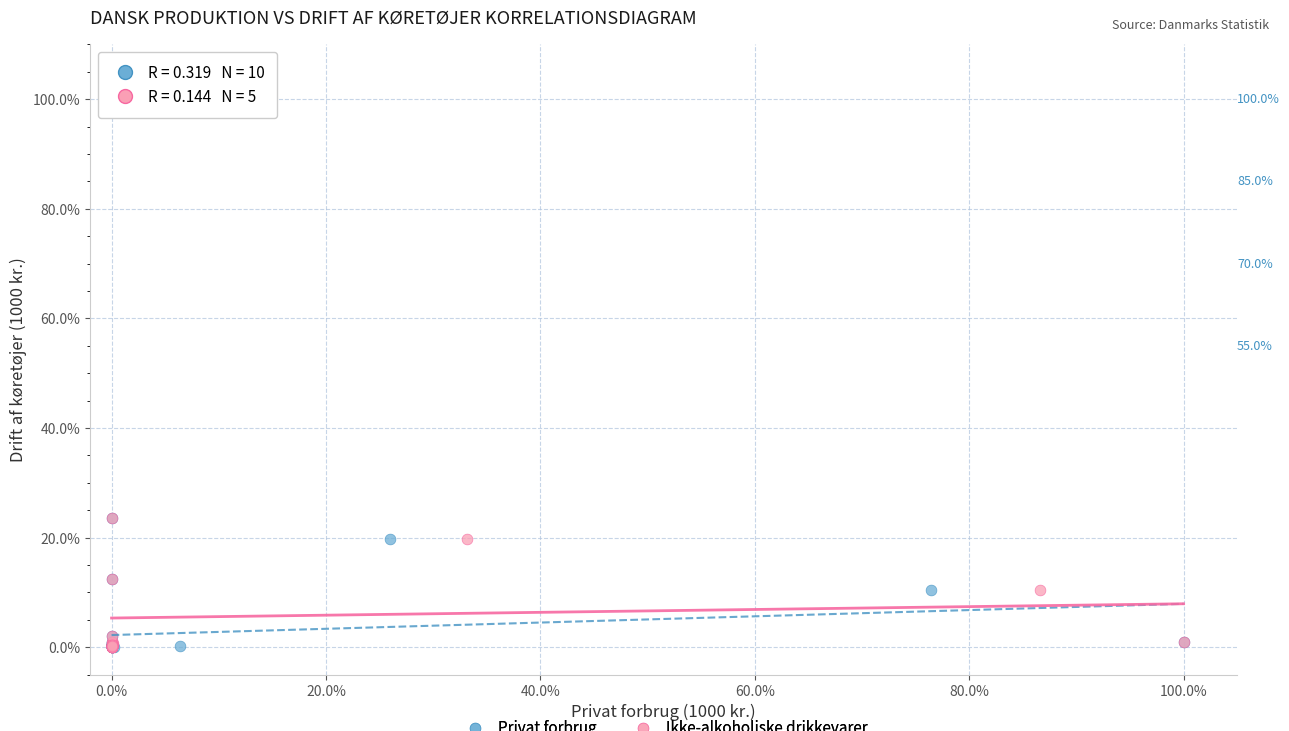

What are all the series names shown in the legend?

Privat forbrug, Ikke-alkoholiske drikkevarer